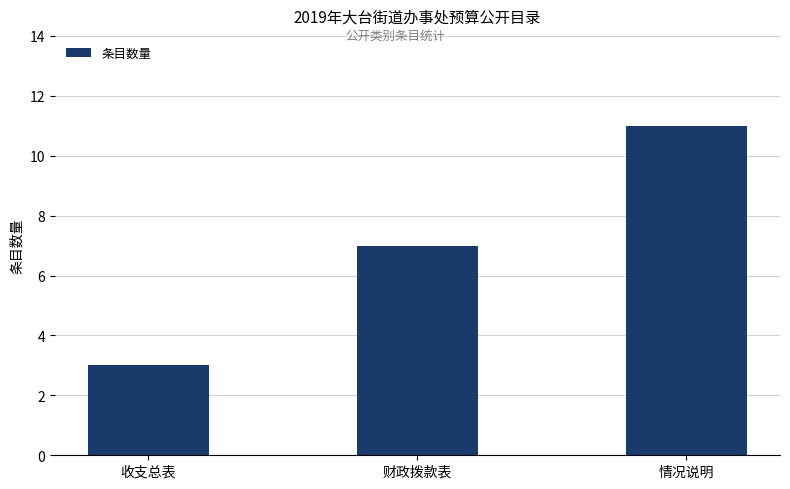

List the labels in order of value, smallest first.

收支总表, 财政拨款表, 情况说明